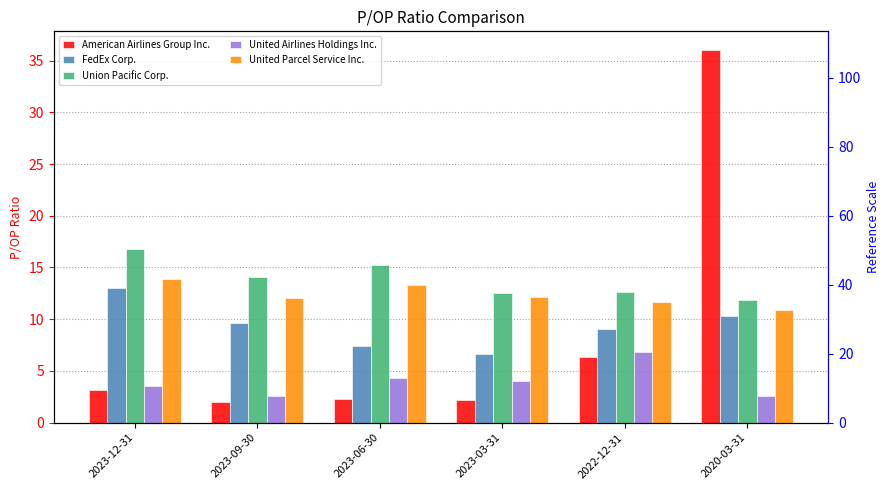

What is the total value across all series at 2023-12-31?

50.4